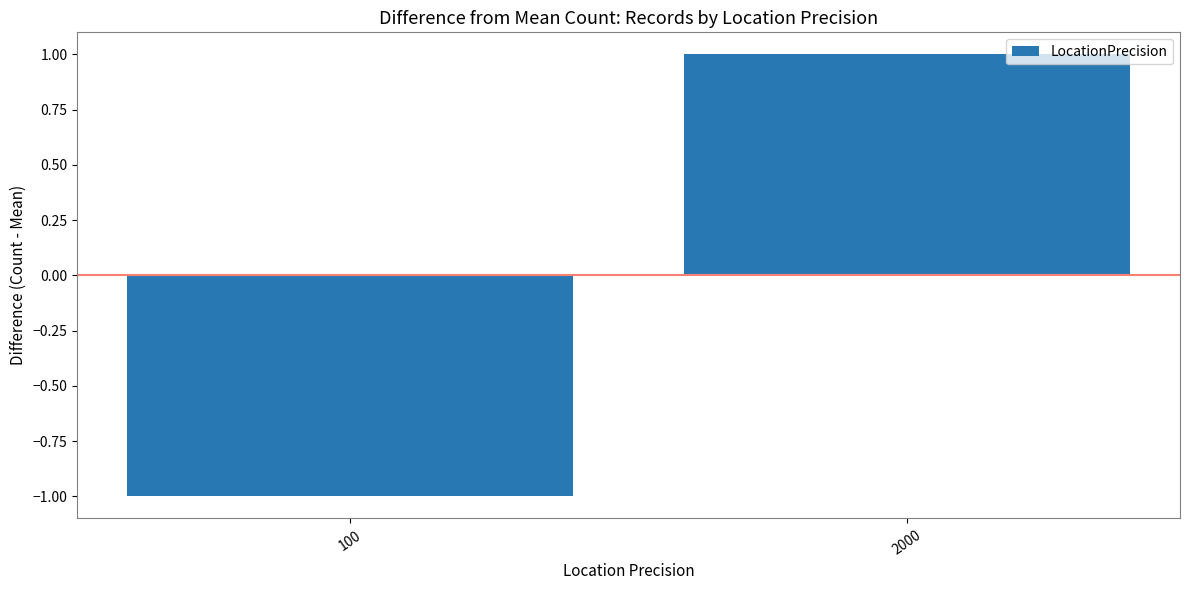

Which category has the lowest value across all series?

100